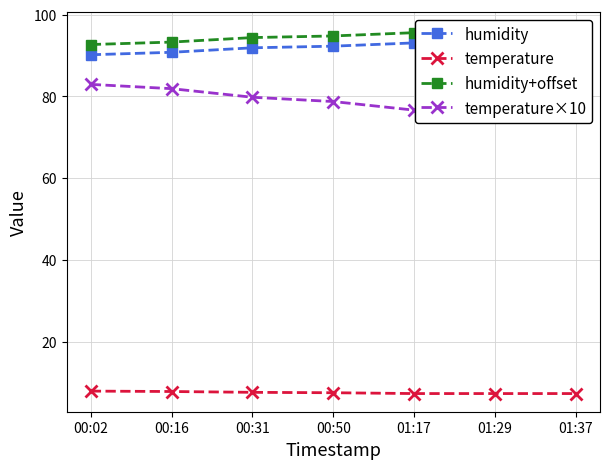

What is the minimum value shown in the chart?

7.3